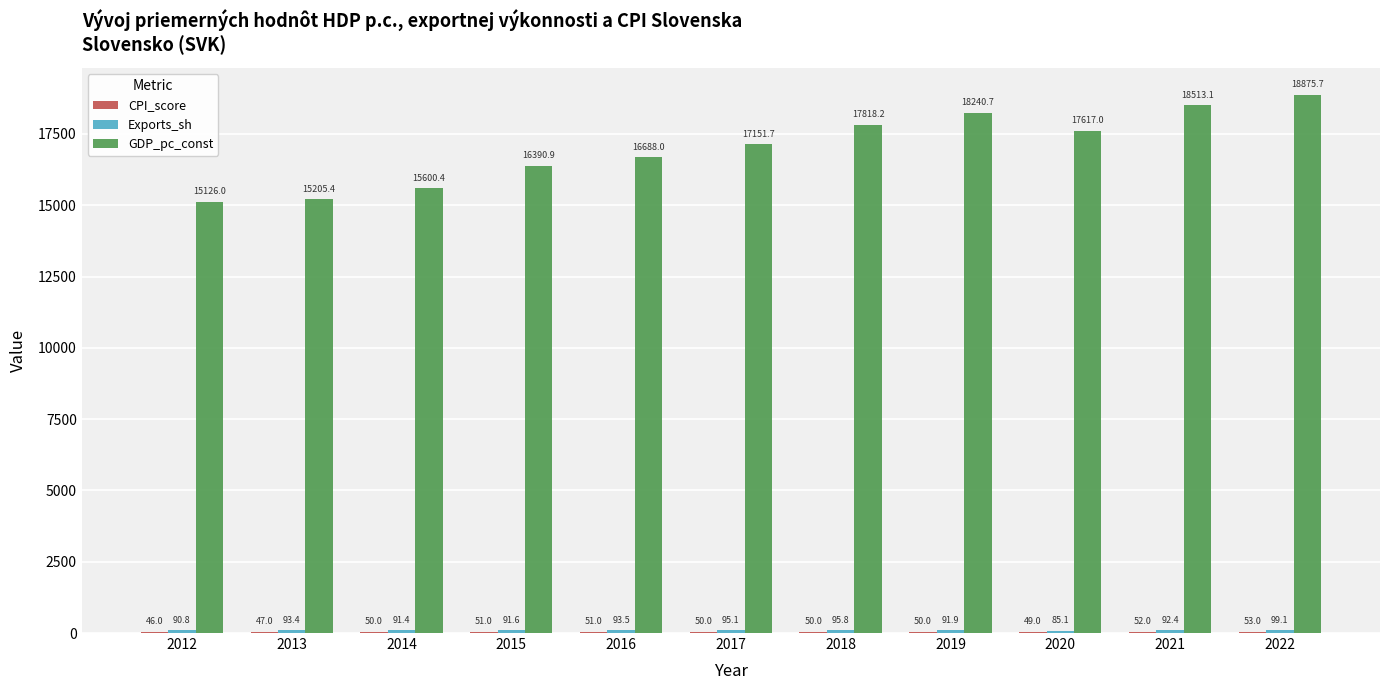

Which label corresponds to the largest value in the chart?

2022